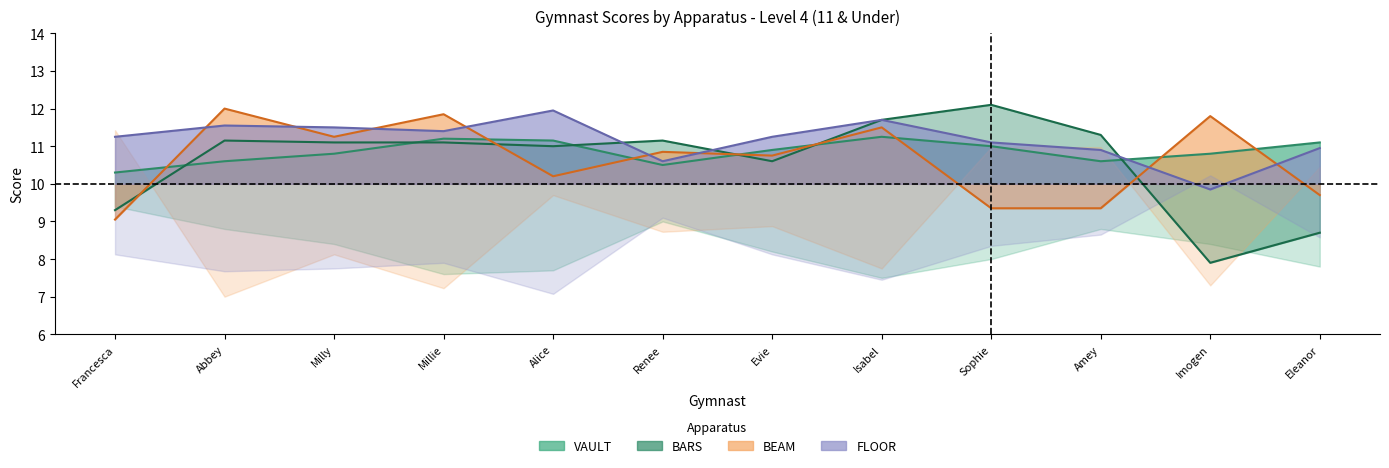

At which category is the sum across all series the highest?

Isabel